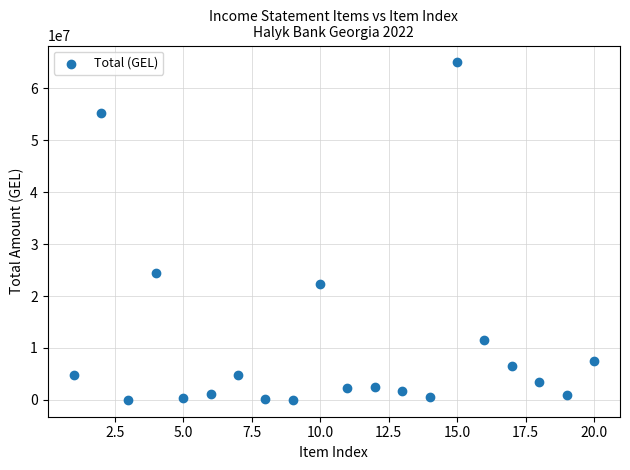

What Y value in the scatter plot is closest to 32505359?

24404320.0